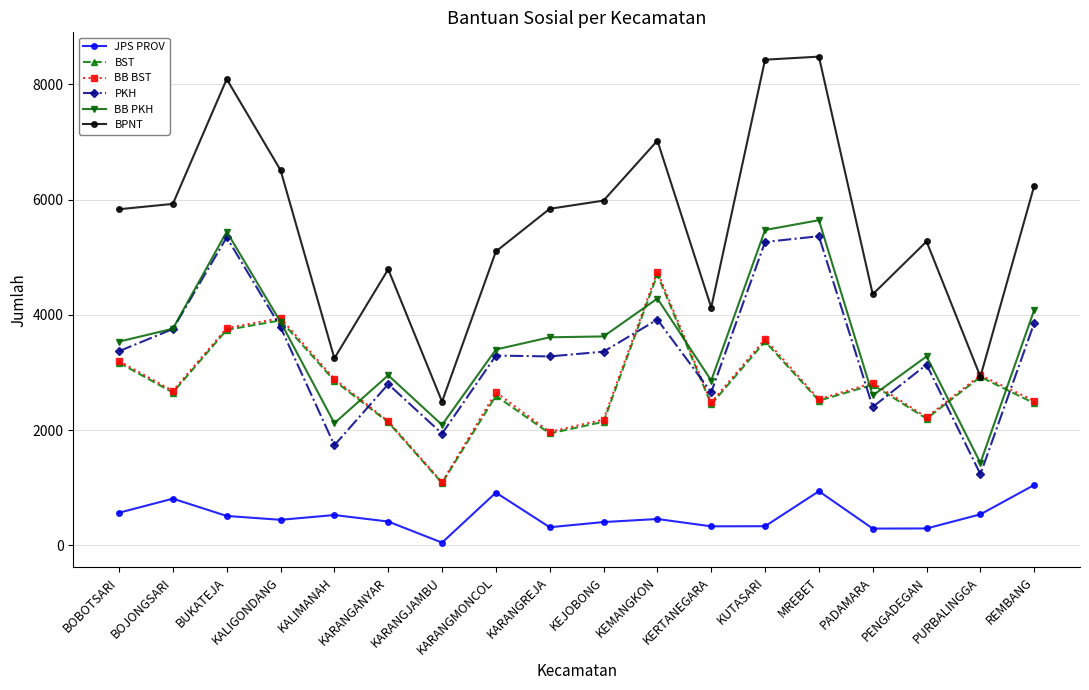

Is the value of JPS PROV at KALIMANAH greater than the value of BB BST at KARANGANYAR?

No